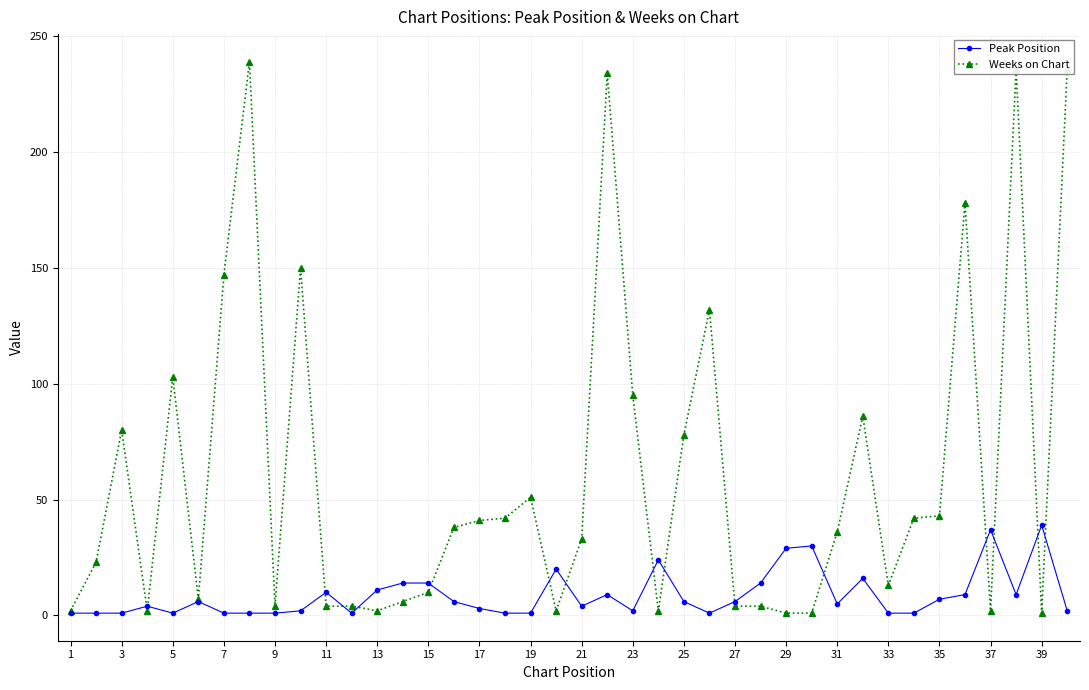

What is the value of the Weeks on Chart point at the 24th from the left?

2